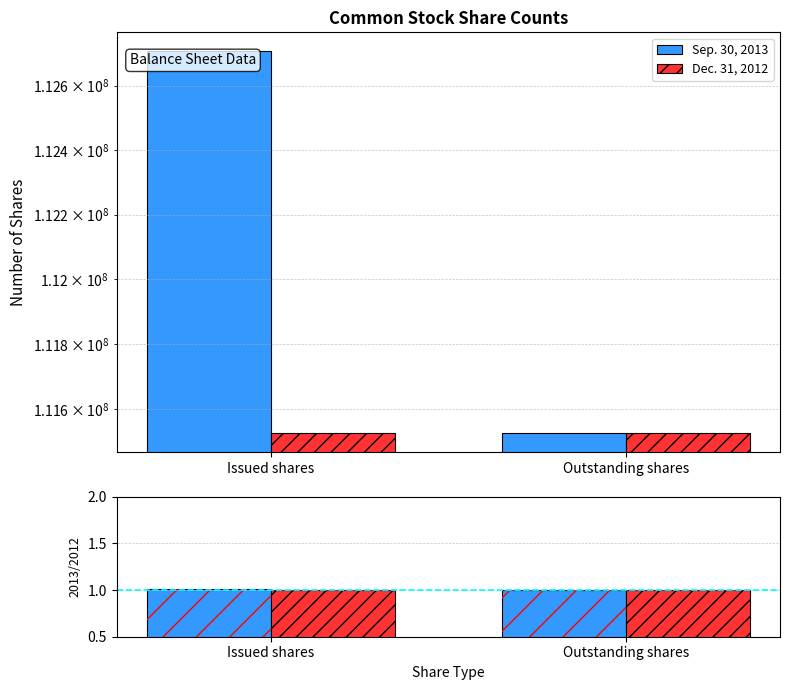

How many bars are there in total?

4